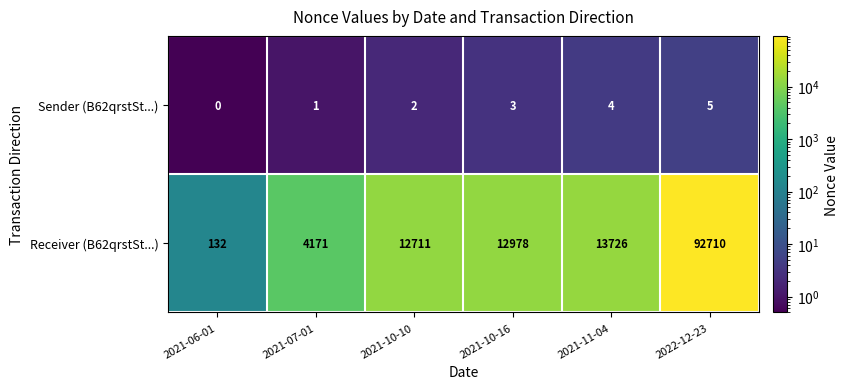

List the series in order of their overall mean, highest first.

Receiver (B62qrstSt...), Sender (B62qrstSt...)